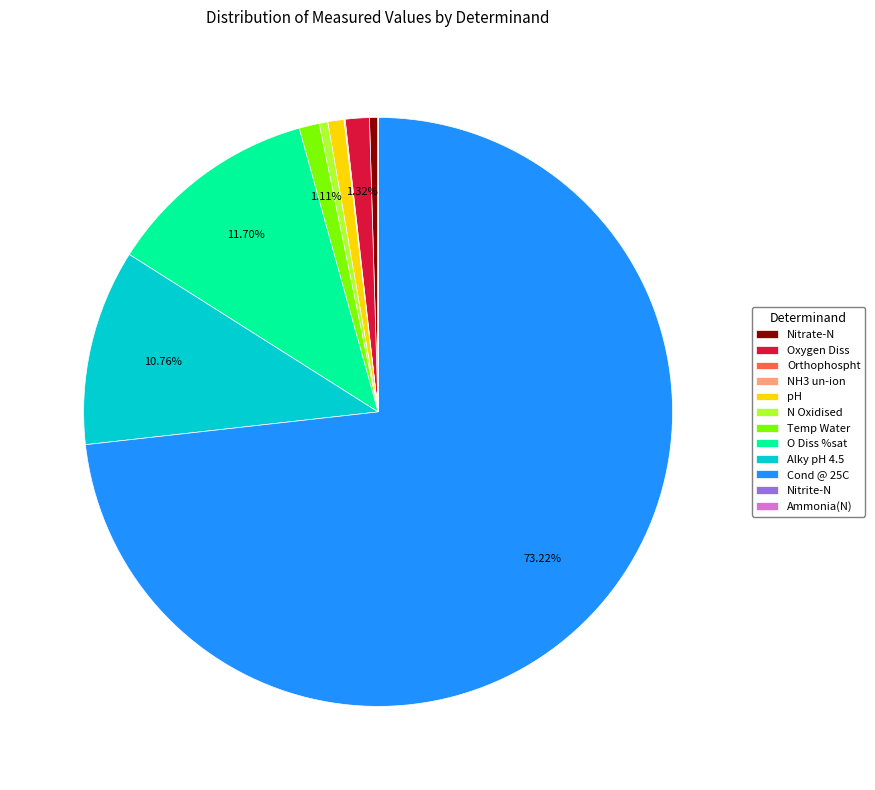

Which category accounts for the majority?

Cond @ 25C